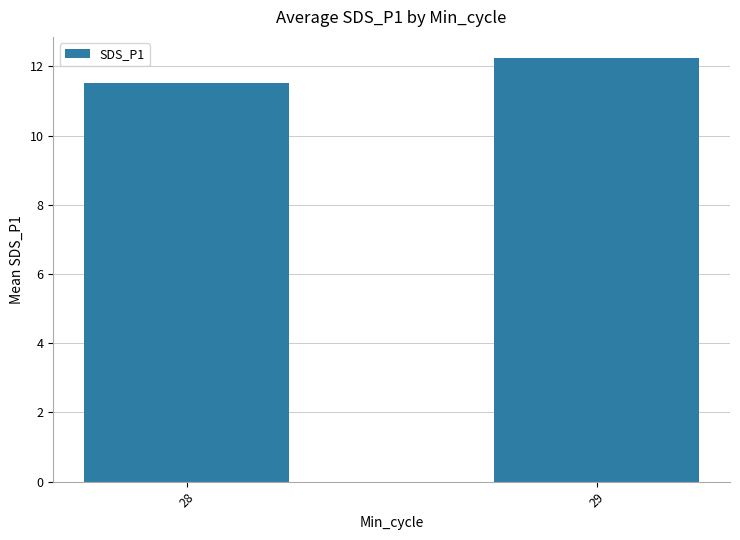

What is the change in value from 28 to 29?

+0.7